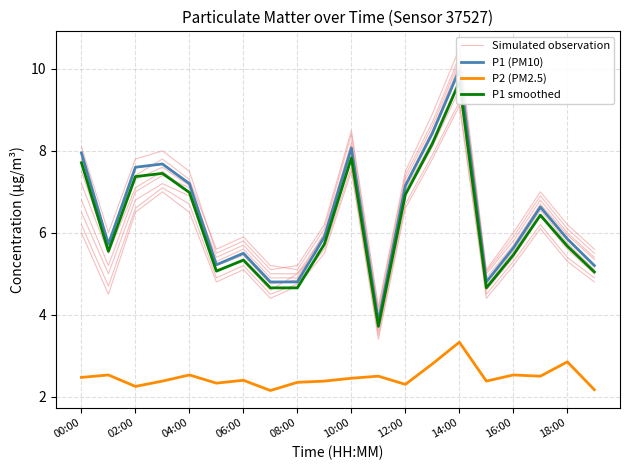

How many lines are shown in the chart?

4